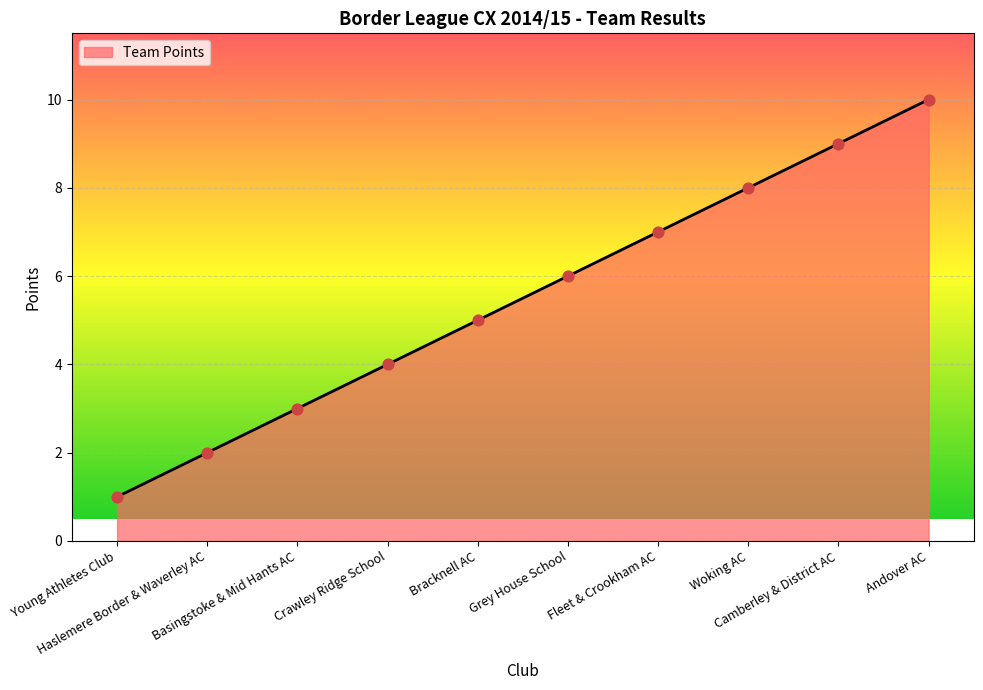

What is the change in value from Crawley Ridge School to Fleet & Crookham AC?

+3